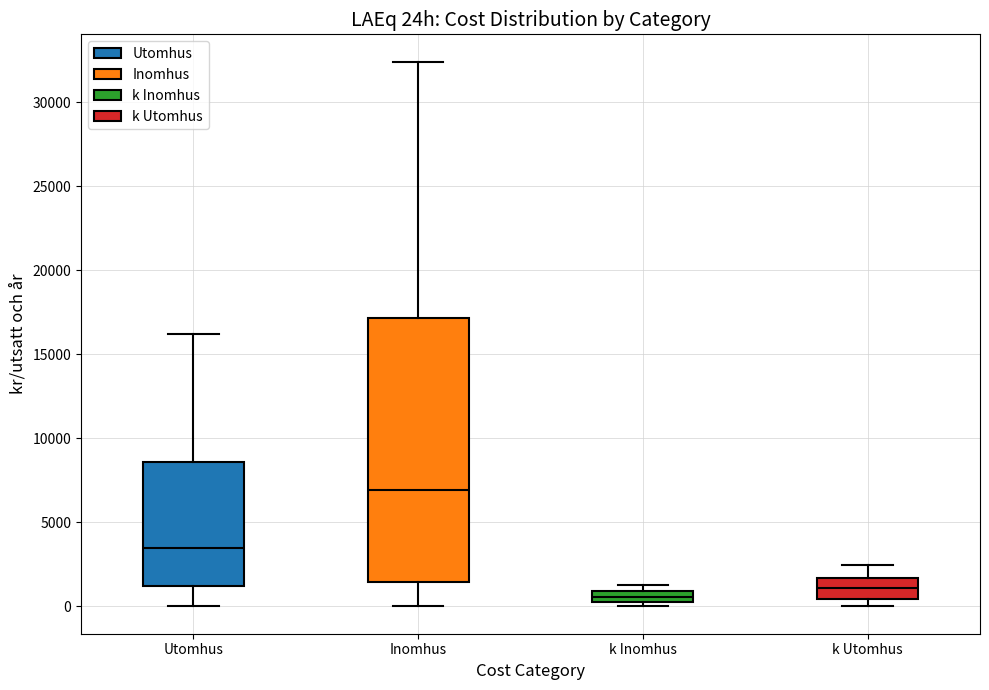

Where does the median line of the box for k Utomhus sit on the y-axis? The values are not printed on the chart, so give them approximately, as read against the axis.

1000